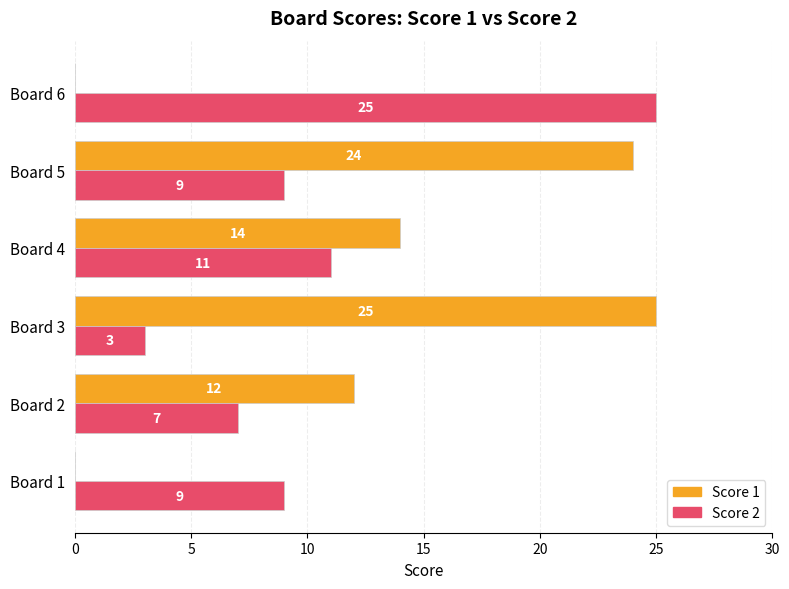

Which series has the largest total across all categories?

Score 1